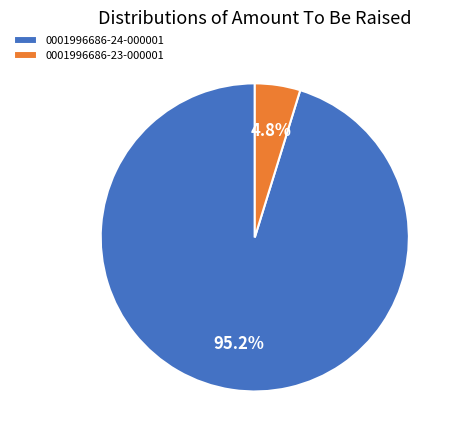

Which slice is the smallest?

0001996686-23-000001